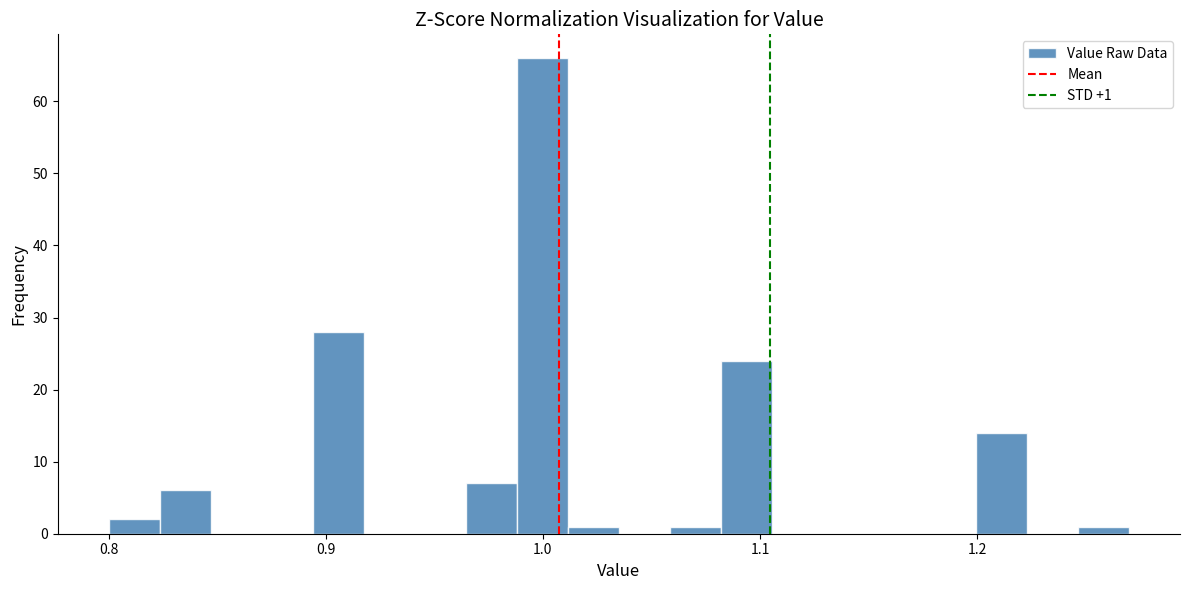

Around what value on the x-axis is the tallest bar? Give the approximate position of its centre, as read against the axis.

1.00